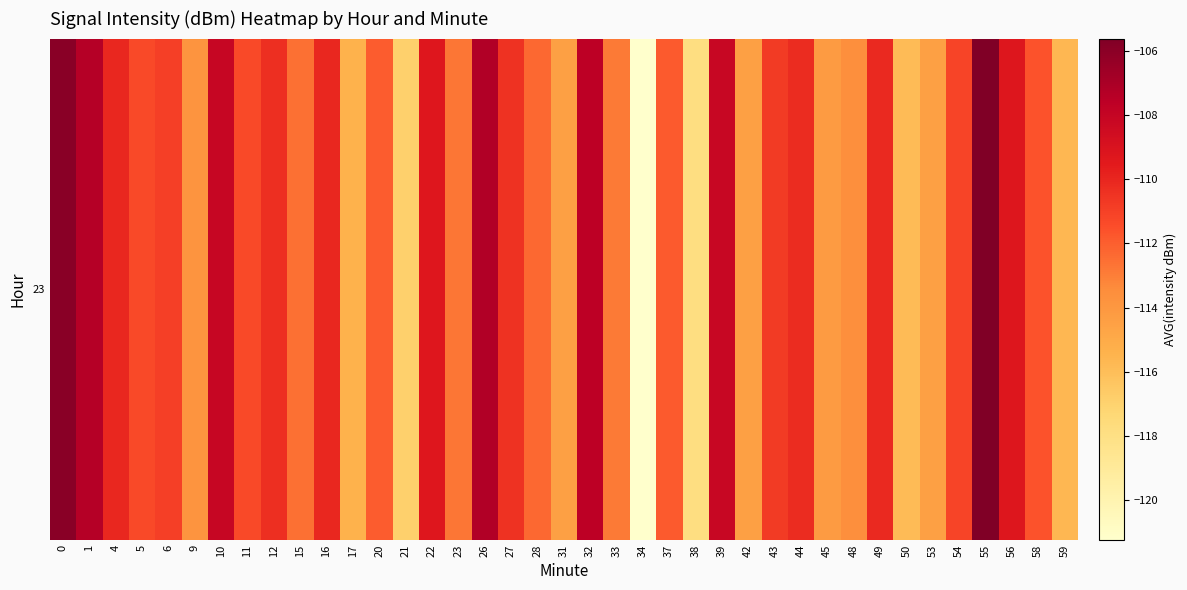

Read the value at 16.

-110.0